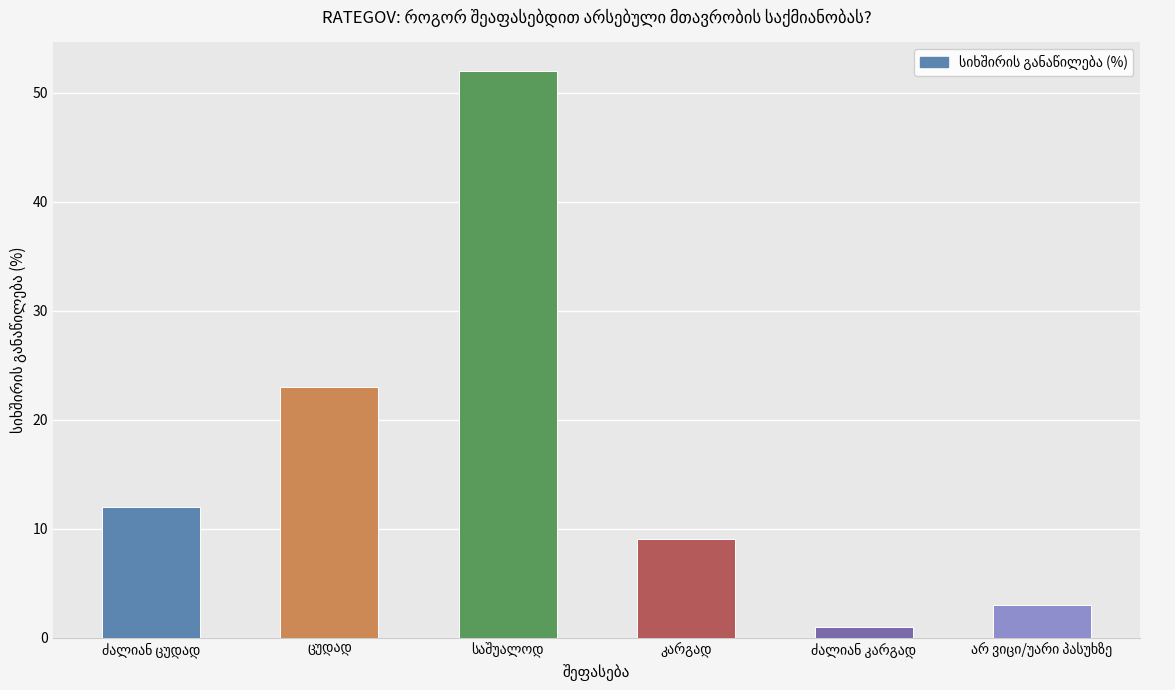

What is the value of the 2nd bar from the left?

23